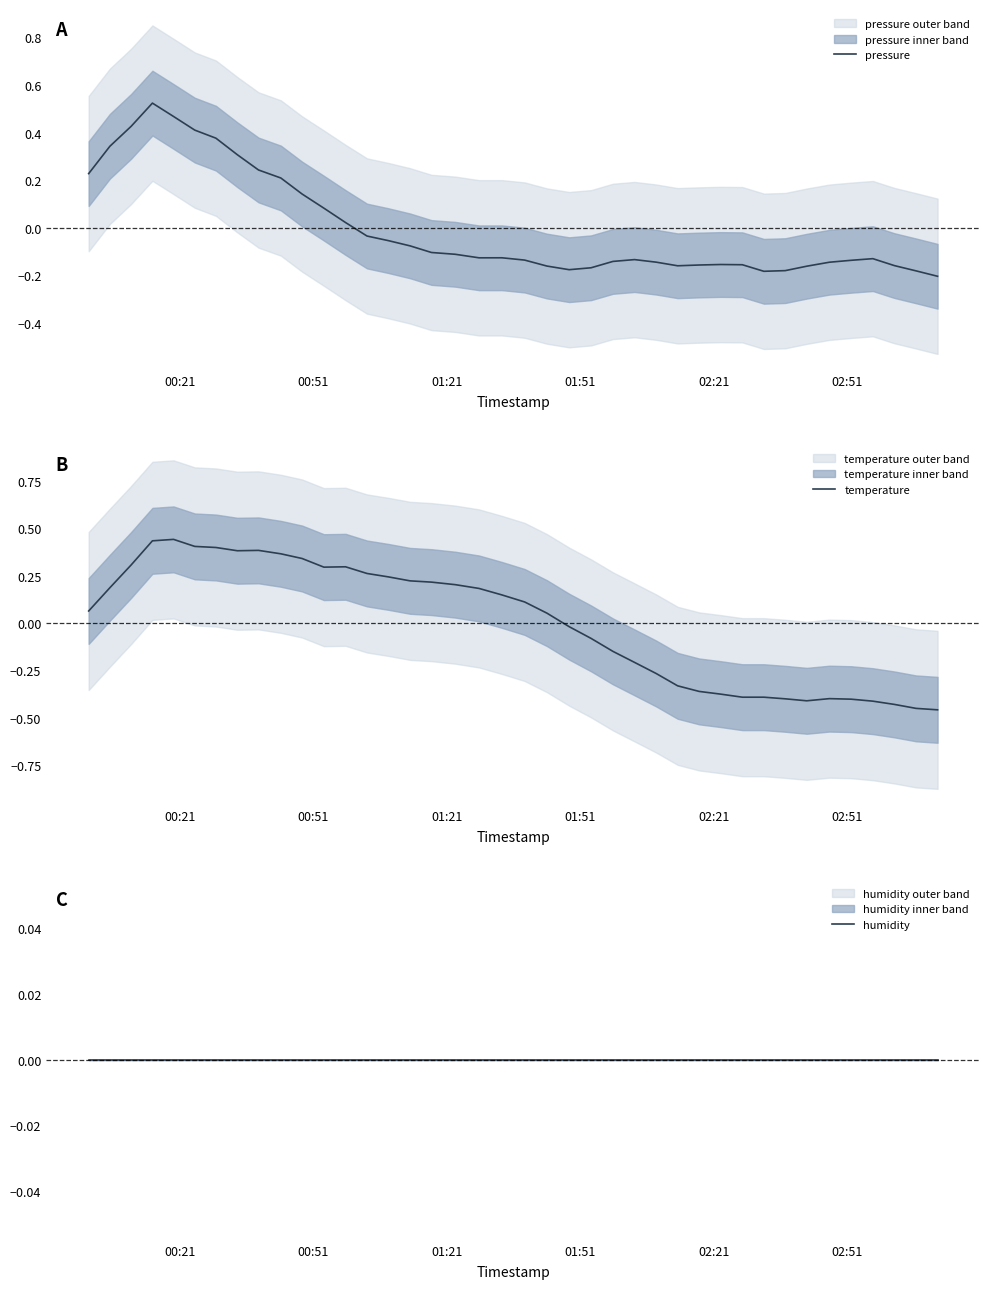

How many negative values does the temperature series have?

18